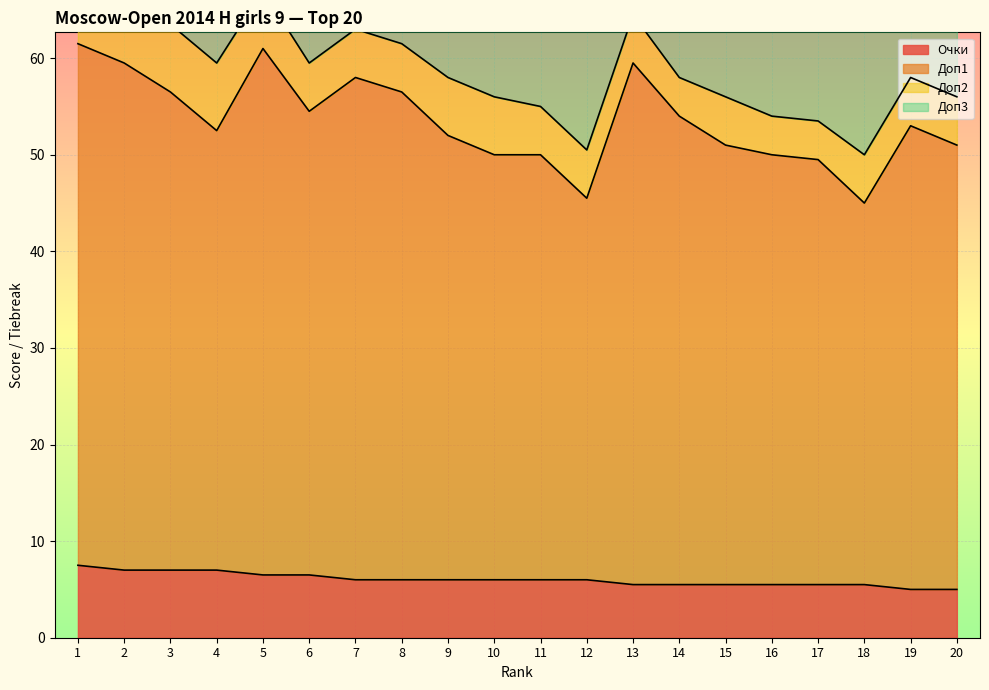

How many values in the Очки series exceed 6?

6